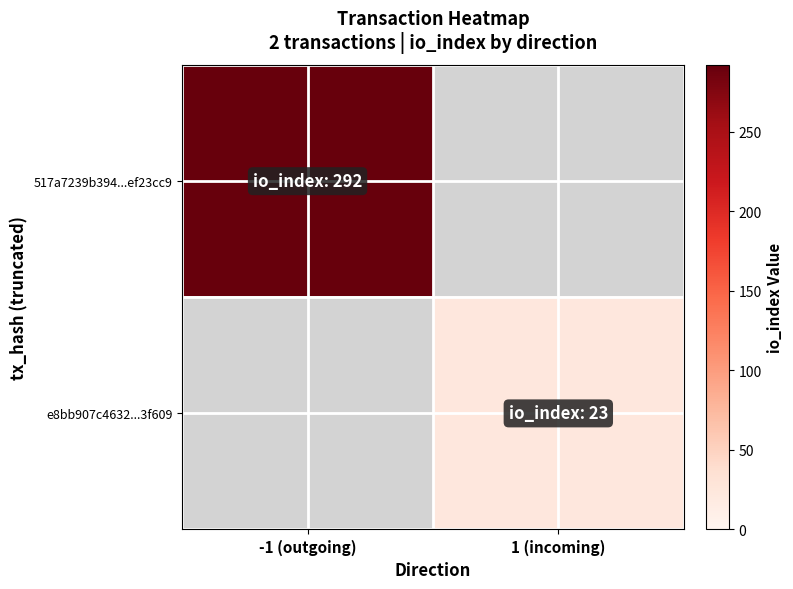

What is the difference between the highest and lowest values at -1 (outgoing)?

292